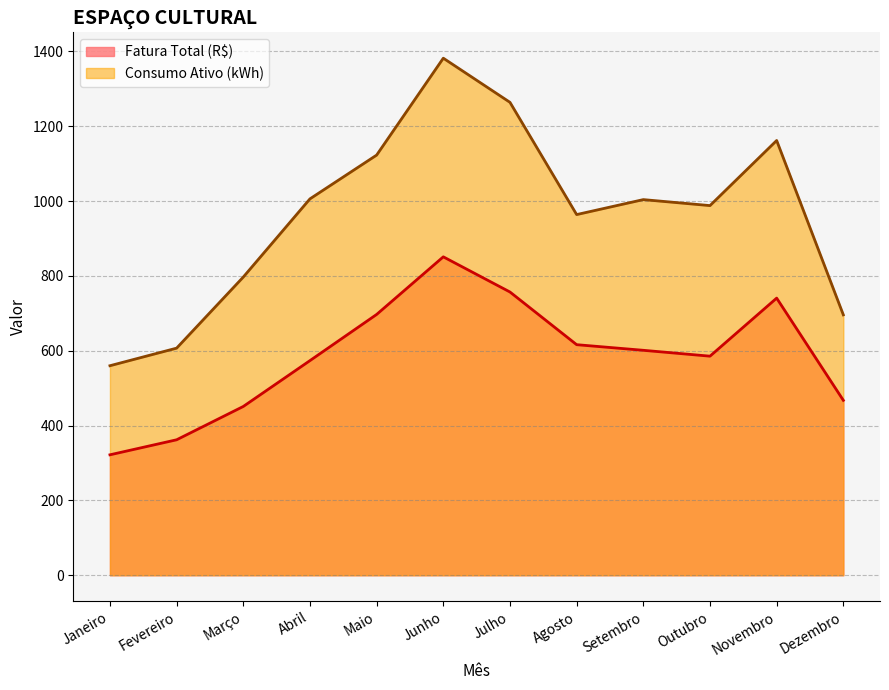

How many data points does each series have?

12